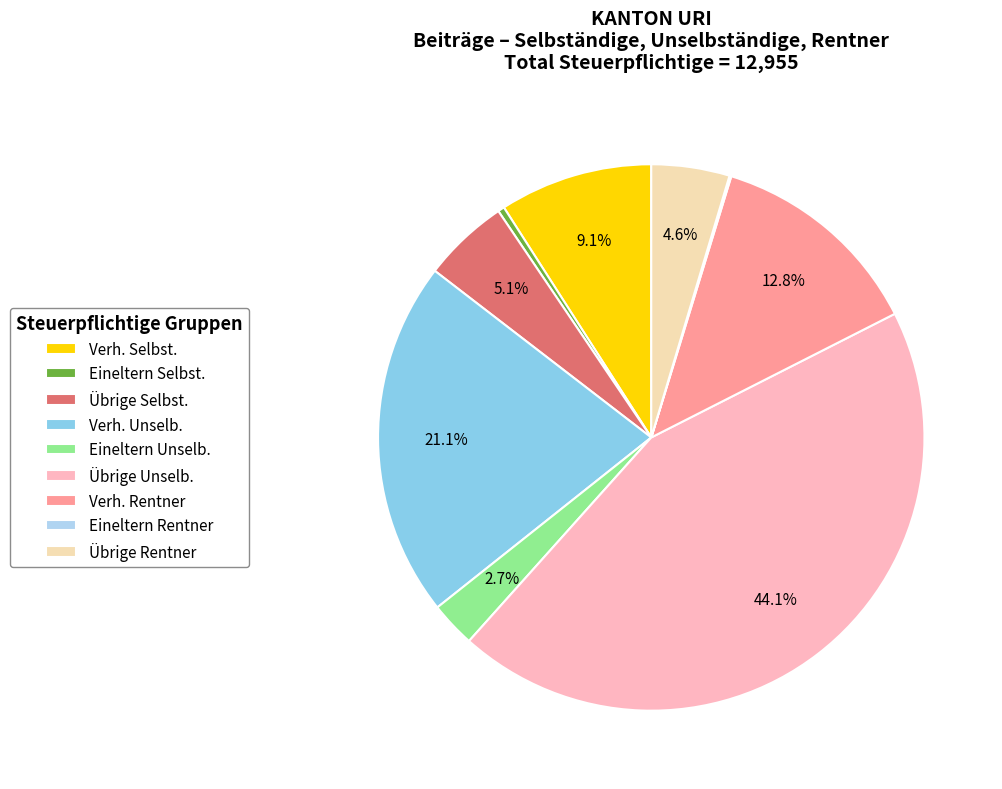

How much of the chart is everything except Eineltern Unselb.?

97.3%